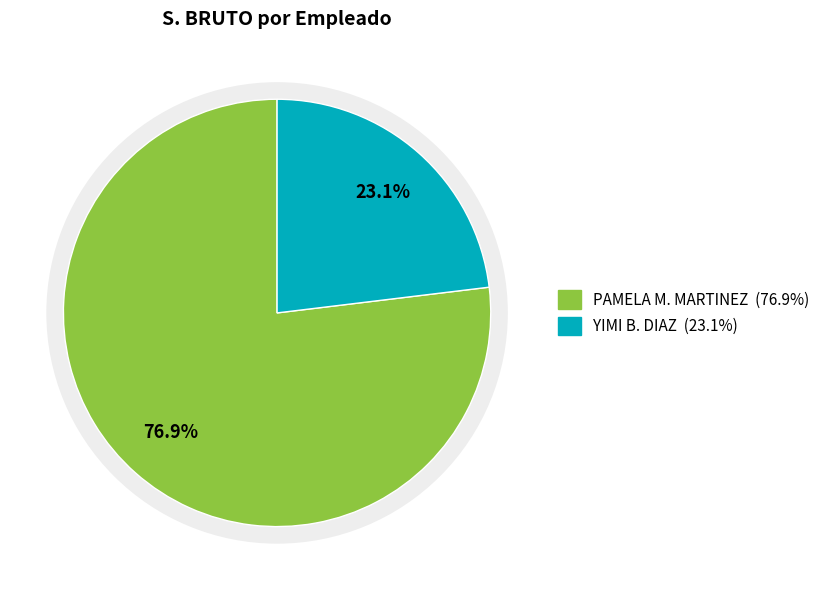

What is the total percentage of YIMI BIENVENIDO DIAZ and PAMELA MARIA MARTINEZ BONILLA?

100.0%